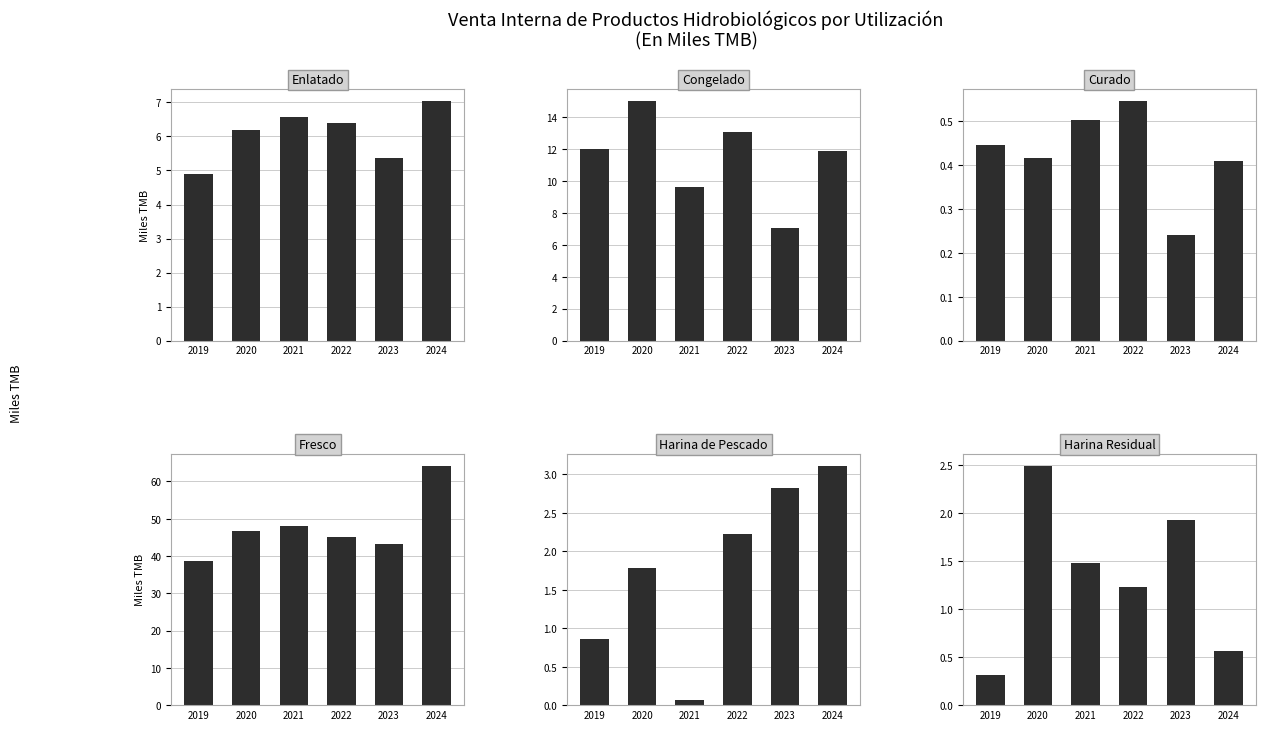

At how many categories does at least one series exceed 45?

4